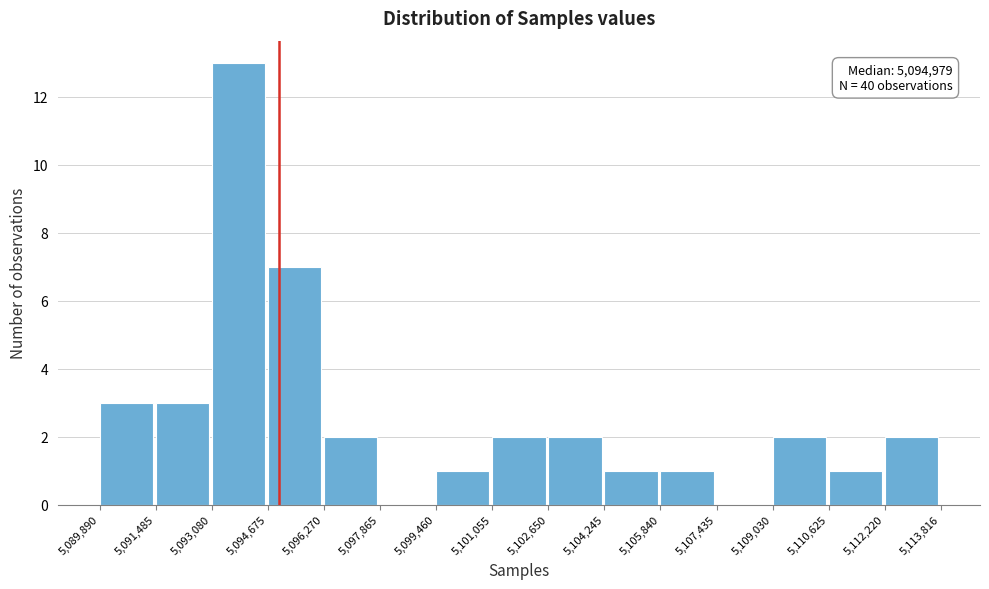

Which range on the x-axis has the tallest bar?

5,093,080 to 5,094,675